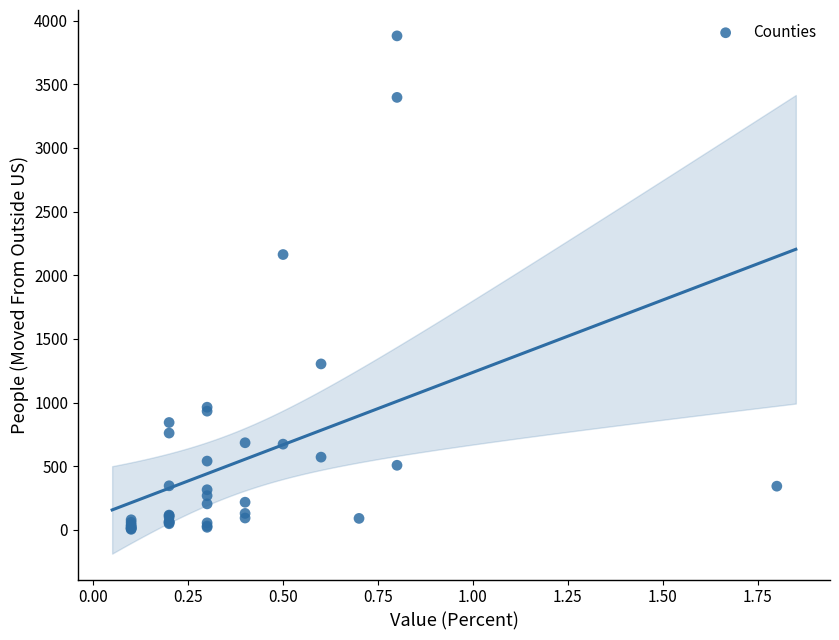

What Y value in the scatter plot is closest to 1942?

2163